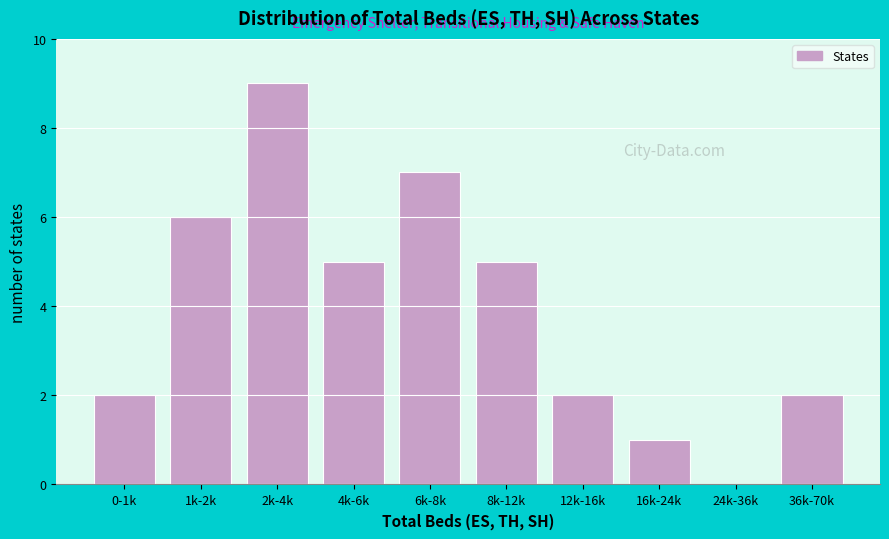

Reading left to right, what are all the values shown in this chart?

0-1k=2	1k-2k=6	2k-4k=9	4k-6k=5	6k-8k=7	8k-12k=5	12k-16k=2	16k-24k=1	24k-36k=0	36k-70k=2